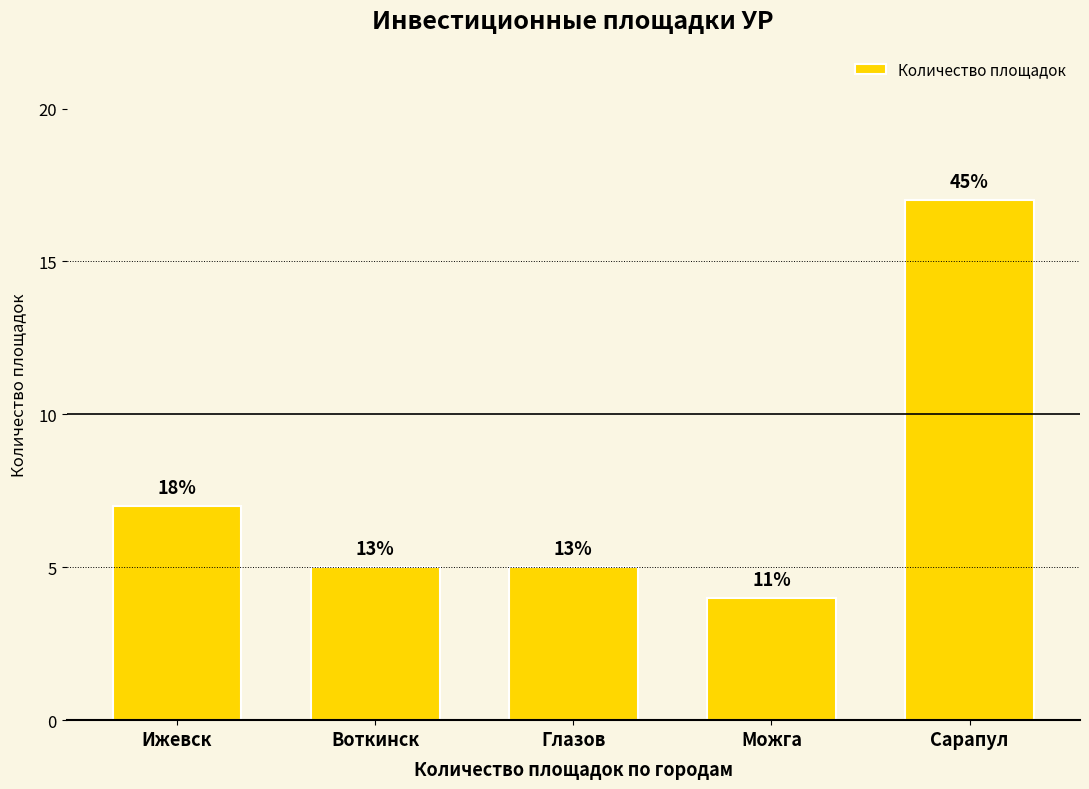

What is the change in value from Воткинск to Можга?

-1